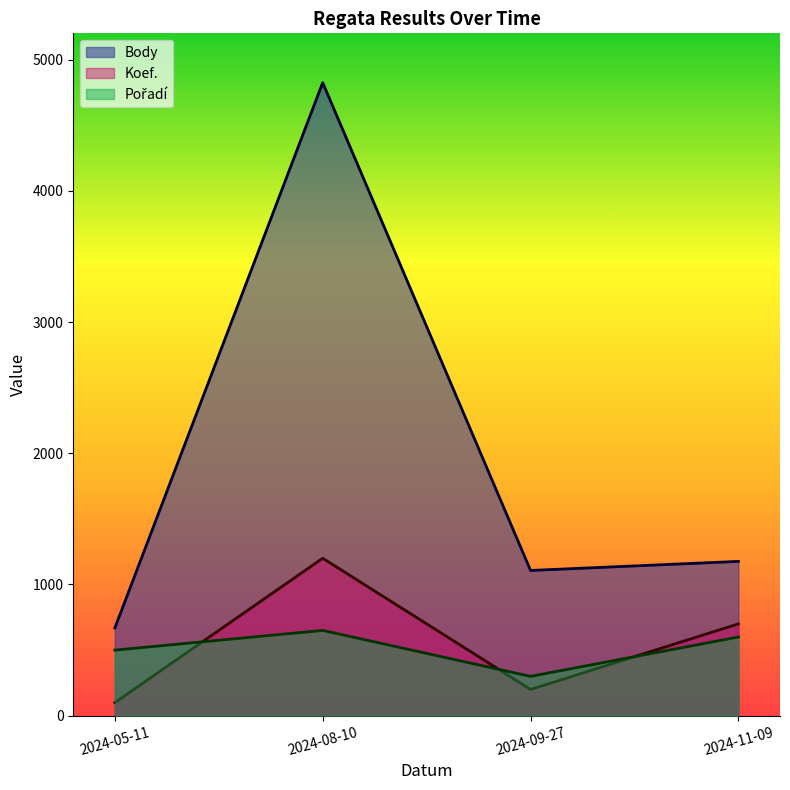

Read the Pořadí value at 2024-08-10.

650